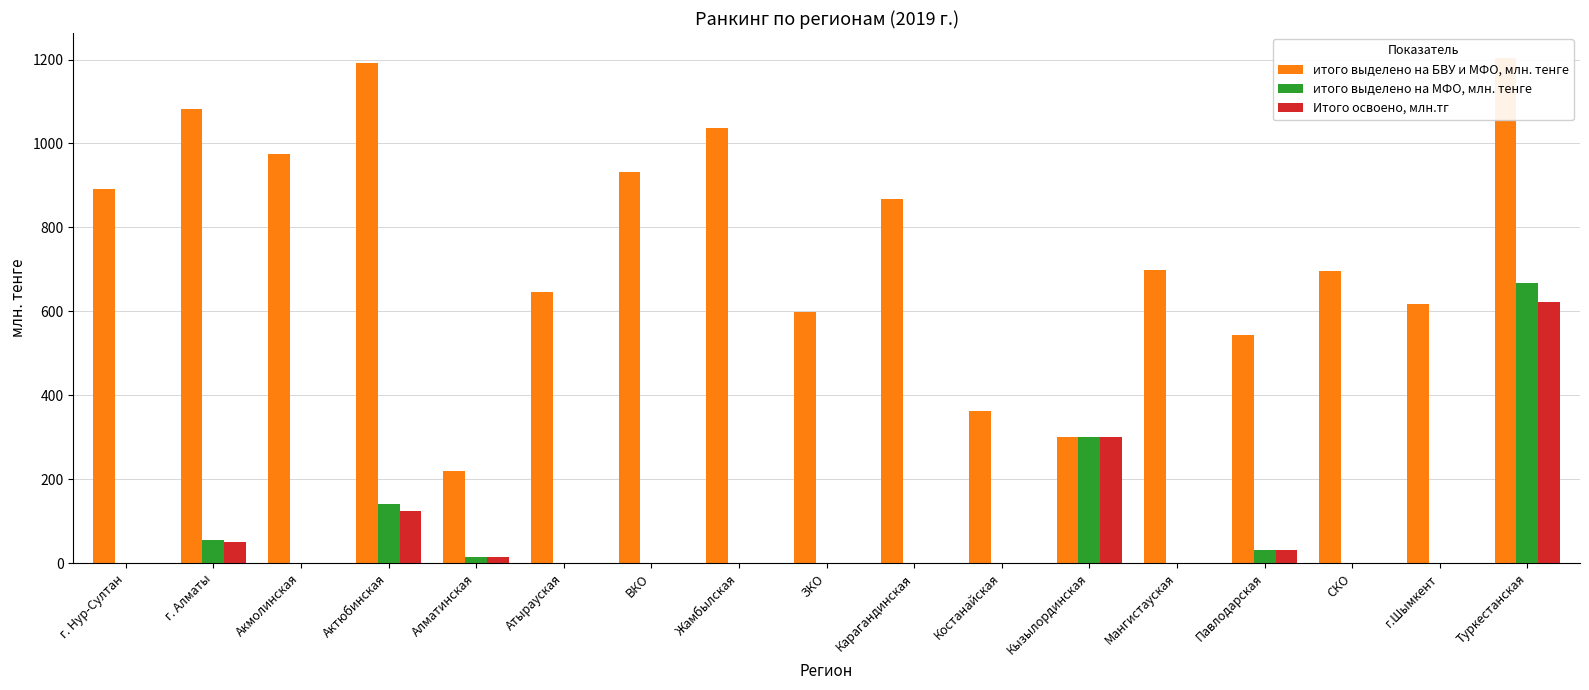

Between г. Алматы and Карагандинская, which series saw the biggest shift?

итого выделено на БВУ и МФО, млн. тенге